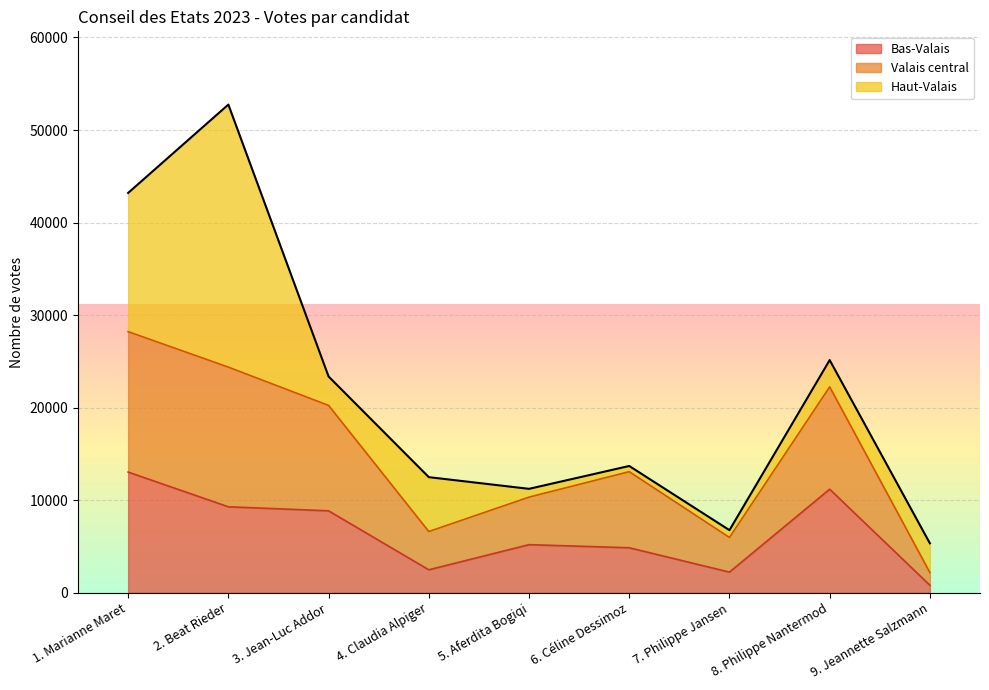

True or false: Bas-Valais and Valais central cross at least once.

False